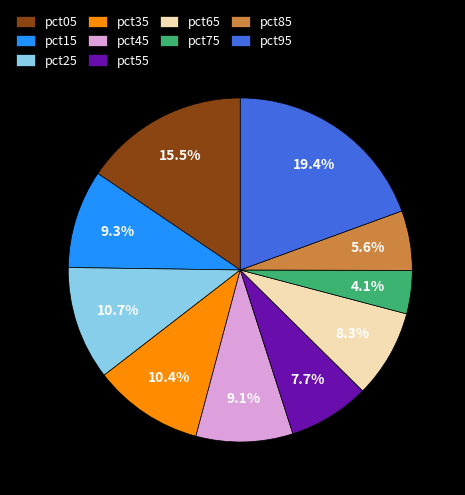

Do pct25 and pct55 together represent more than half of the pie?

No